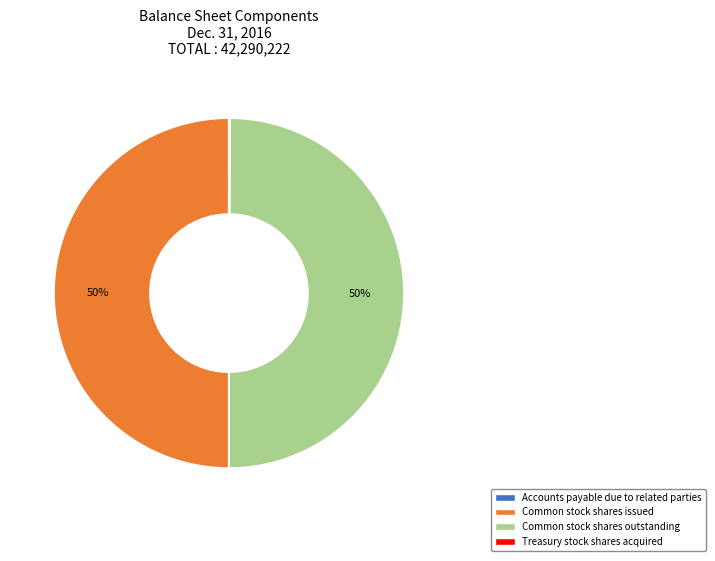

What percentage is the Common stock shares issued slice, to the nearest percent?

50%